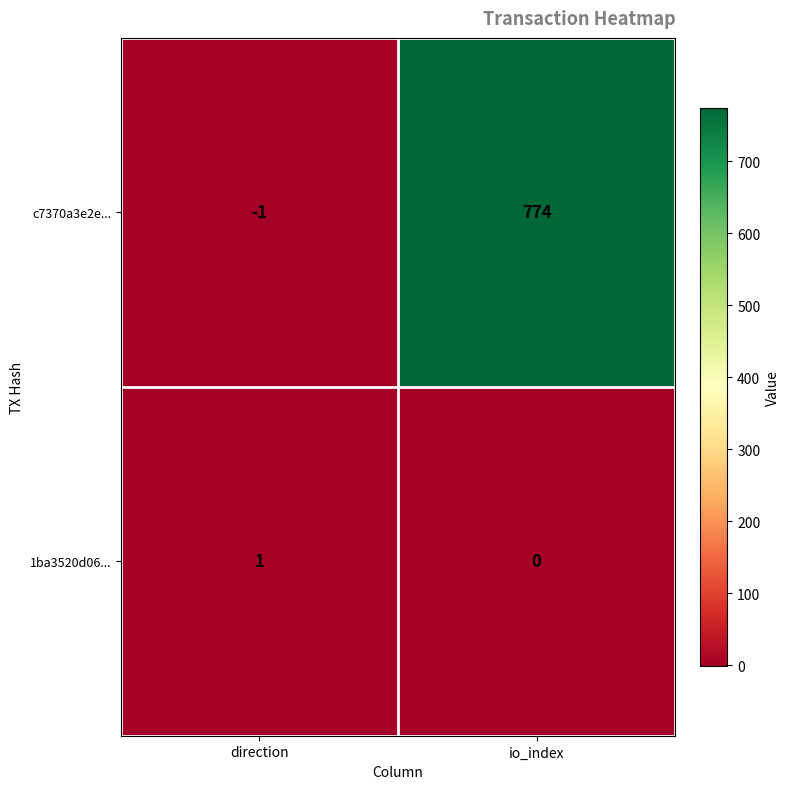

Reading left to right, list all the values displayed in this chart.

c7370a3e2e...: direction=-1	io_index=774
1ba3520d06...: direction=1	io_index=0